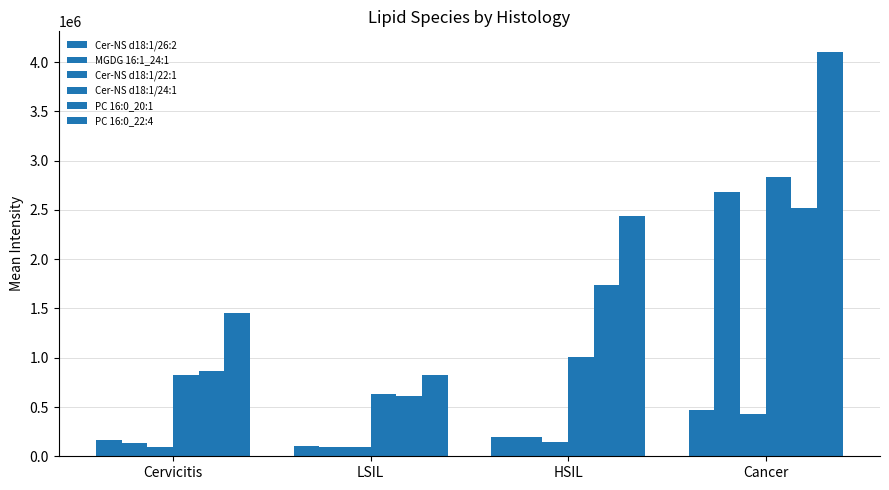

What is the average value of the PC 16:0_22:4 series?

2205467.4